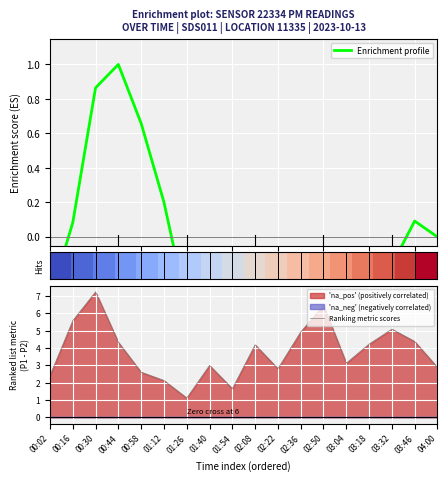

True or false: Ranking metric scores has a value of 6.4 at 03:18.

False